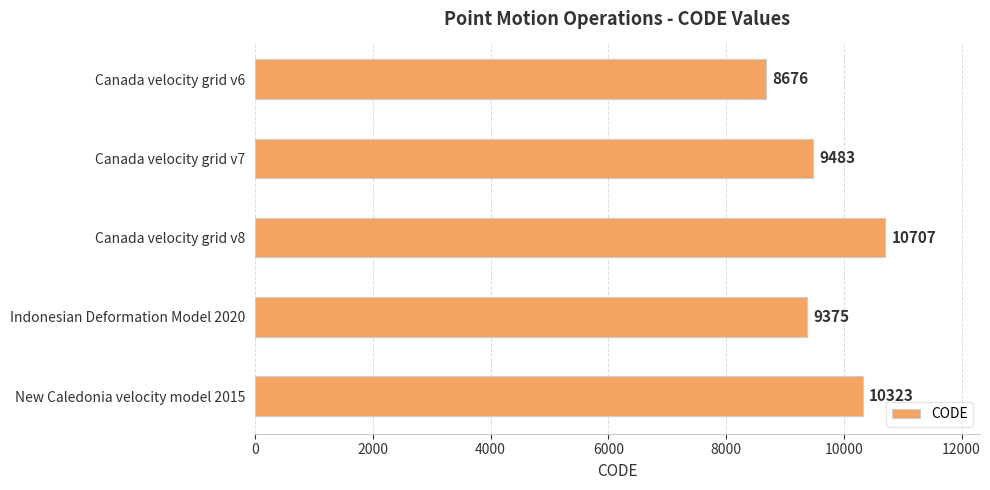

Does the chart contain stacked bars?

No